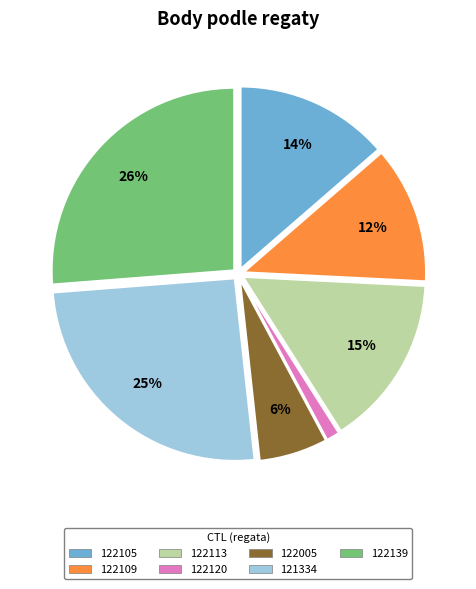

Which category has the biggest portion of the pie?

122139